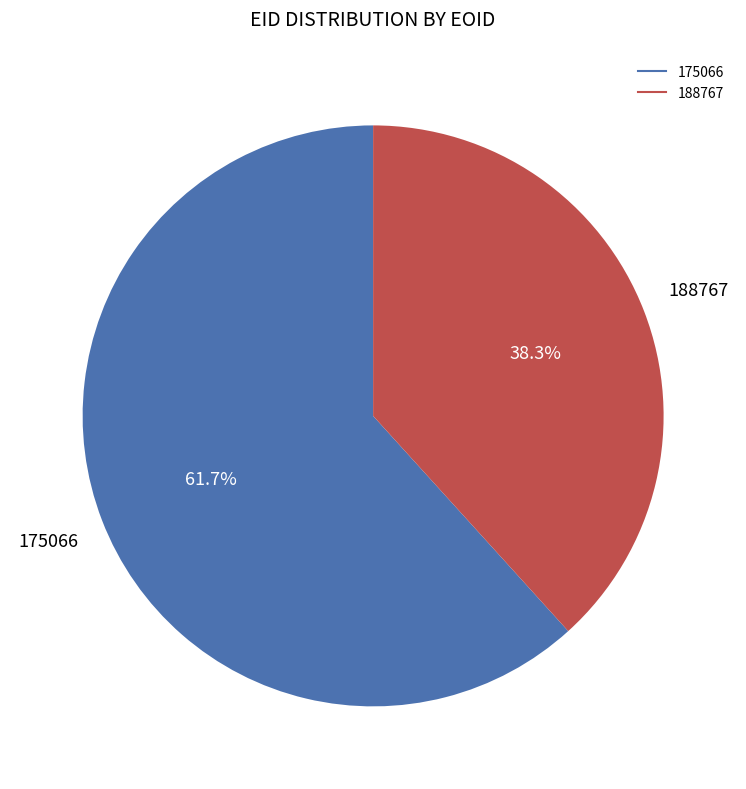

True or false: 175066 accounts for 70% of the total.

False